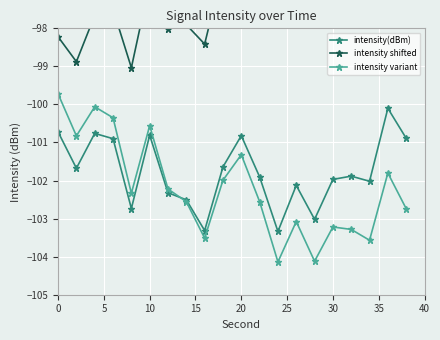

How many interior local valleys does the intensity(dBm) series have?

6